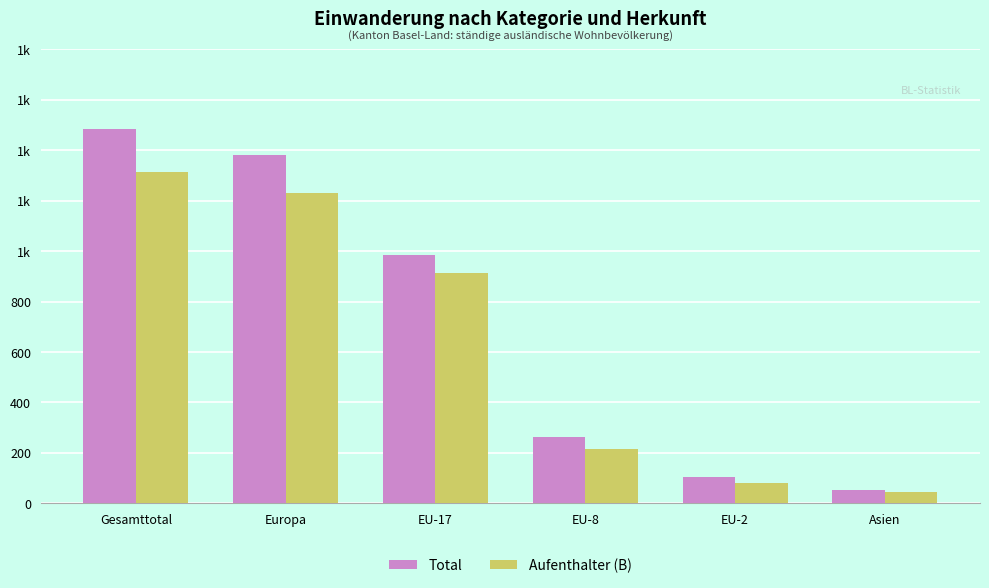

What is the total value across all series at EU-8?

478